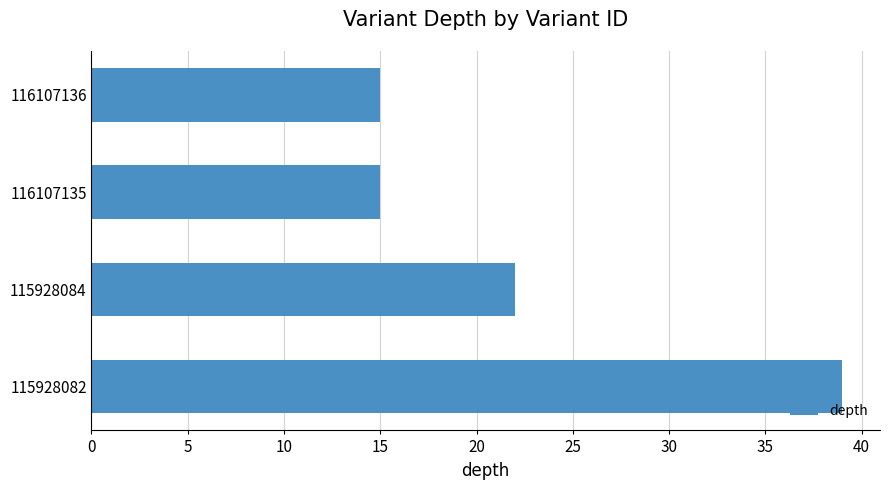

Is it true that the value at 115928084 is 38?

False